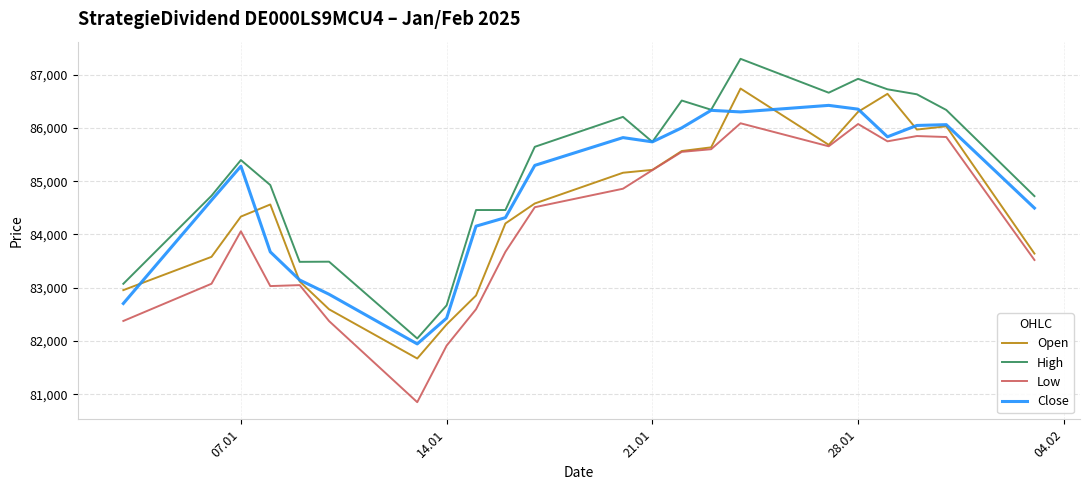

Which series has the largest total across all categories?

High